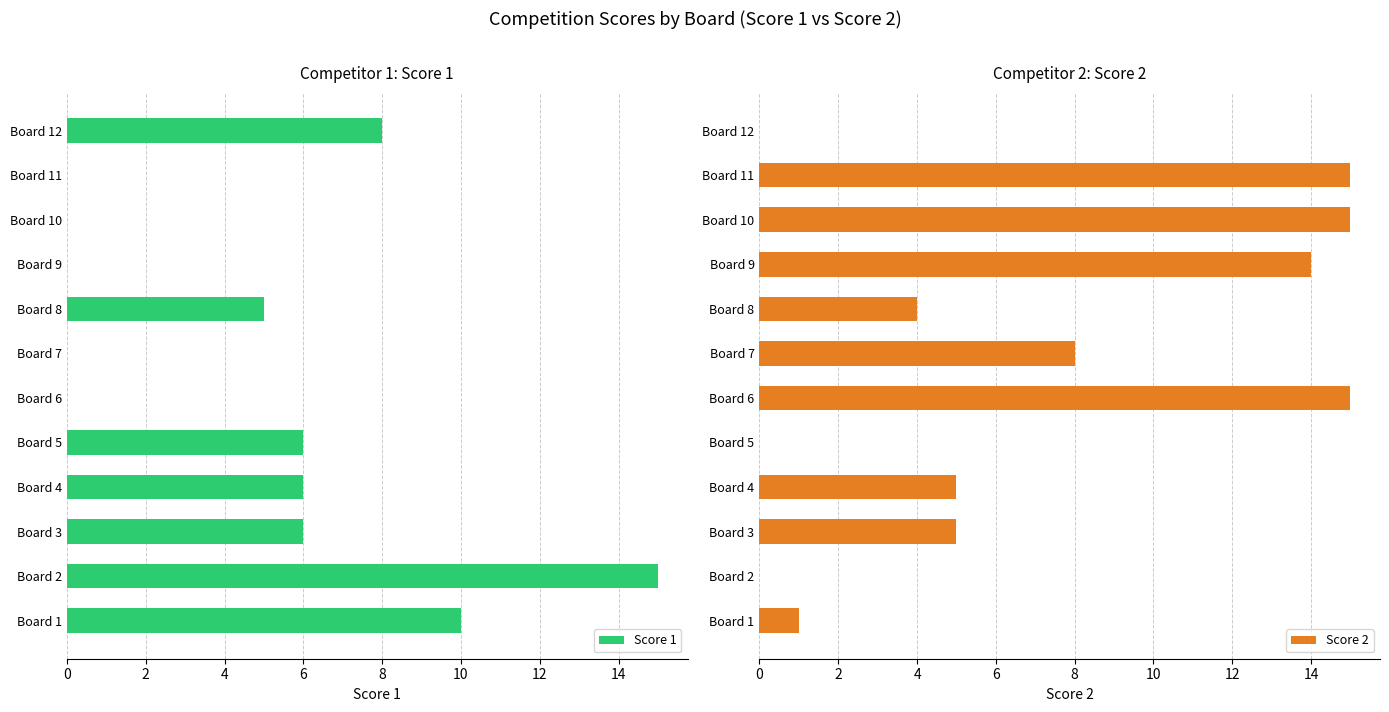

What is the value of the Score 2 bar at the 9th from the left?

14